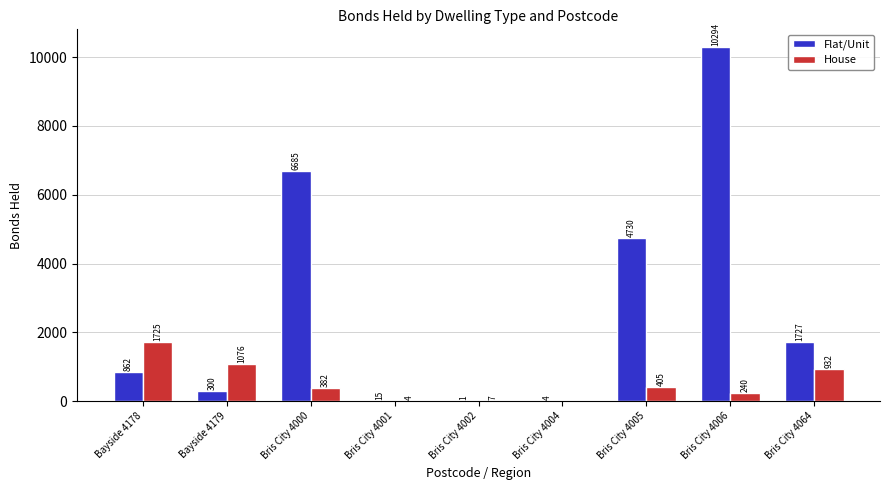

Which series has the largest total across all categories?

Flat/Unit